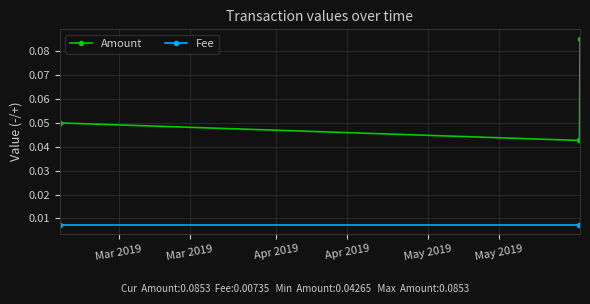

At how many categories does at least one series exceed 0?

3